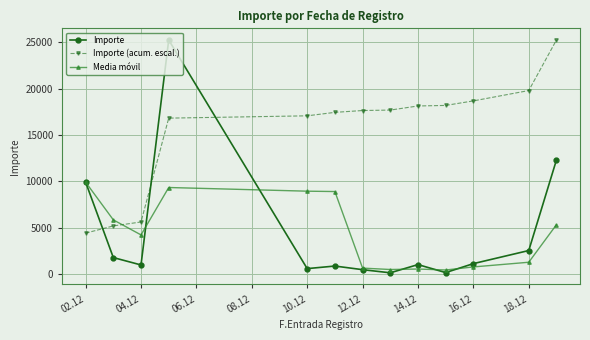

True or false: Importe has more than 1 interior local peaks.

True